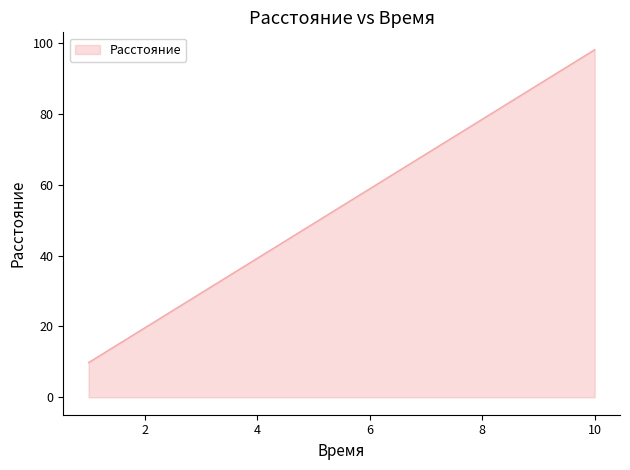

What is the greatest value displayed?

98.1